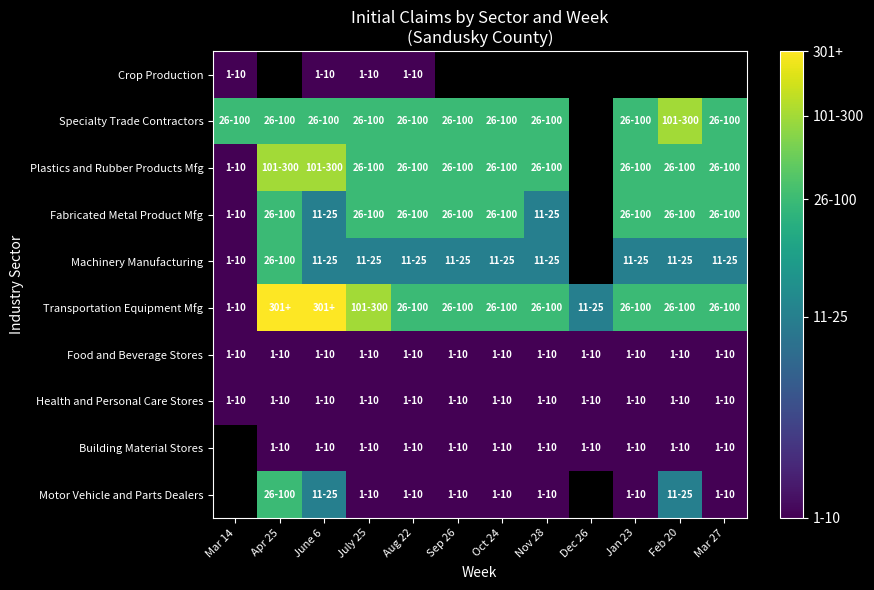

Where is Plastics and Rubber Products Mfg nearest to the value 2?

Mar 14